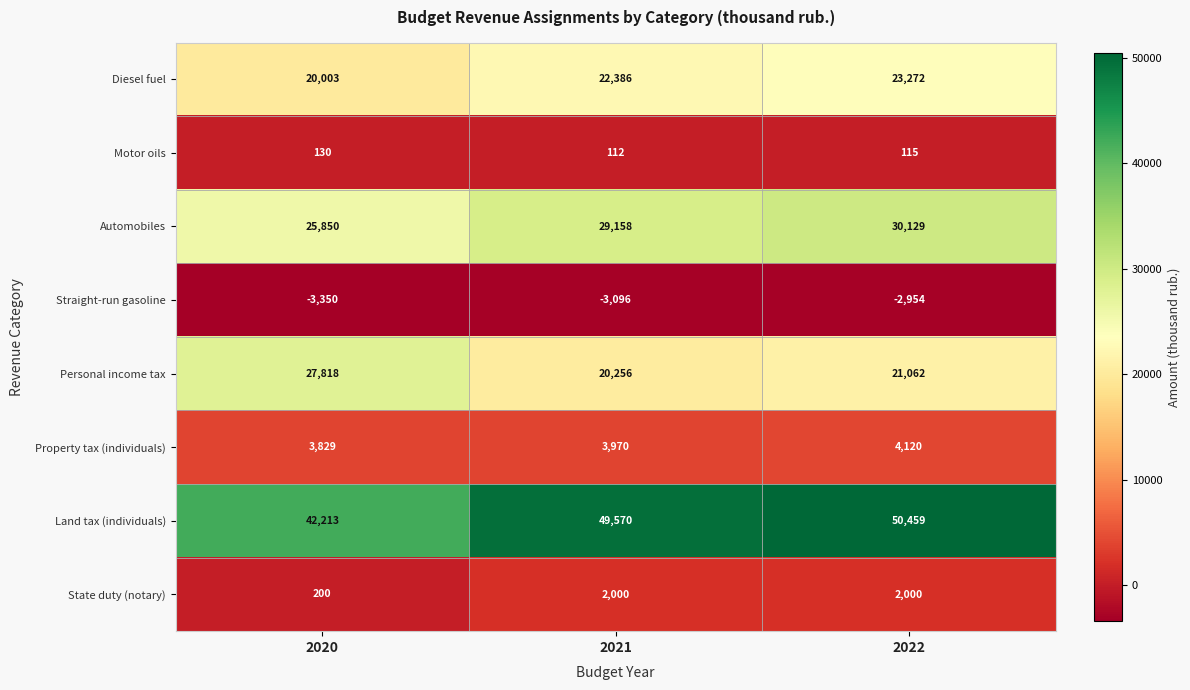

Is the value of Property tax (individuals) at 2022 greater than the value of Personal income tax at 2021?

No